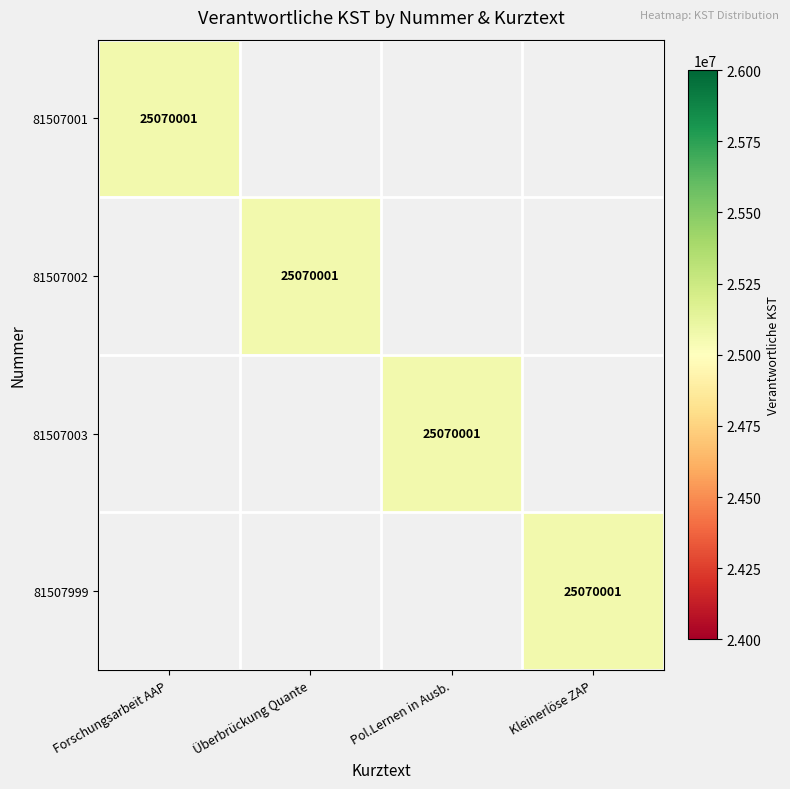

The value of 81507001 at Forschungsarbeit AAP is 25070001. True or false?

True